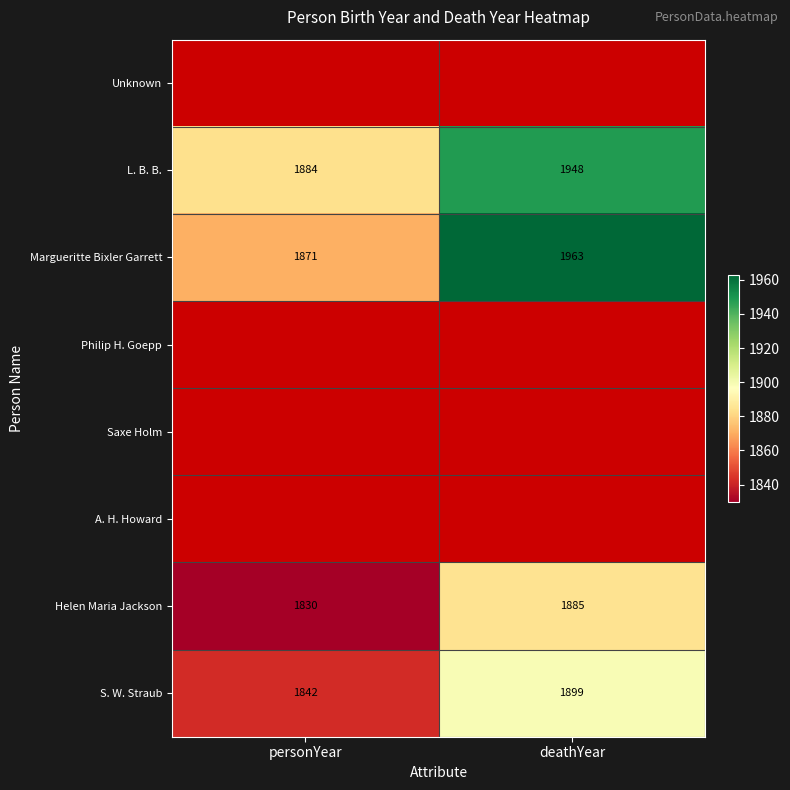

Rank the categories by S. W. Straub value from highest to lowest.

deathYear, personYear